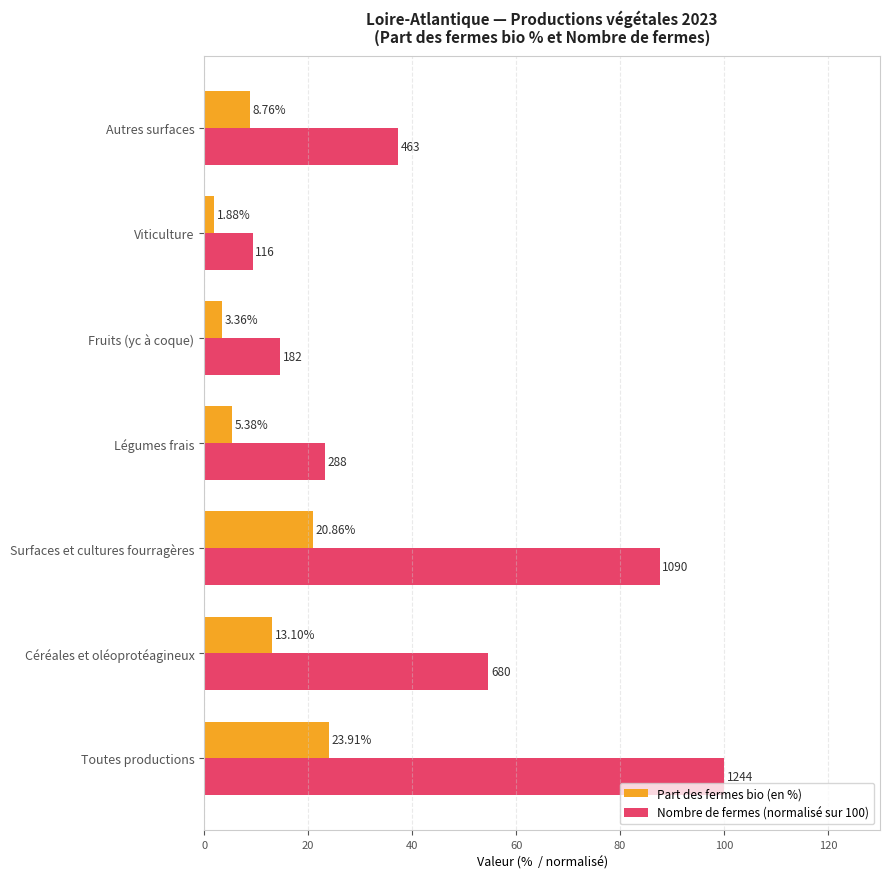

Count the number of categories in the chart.

7